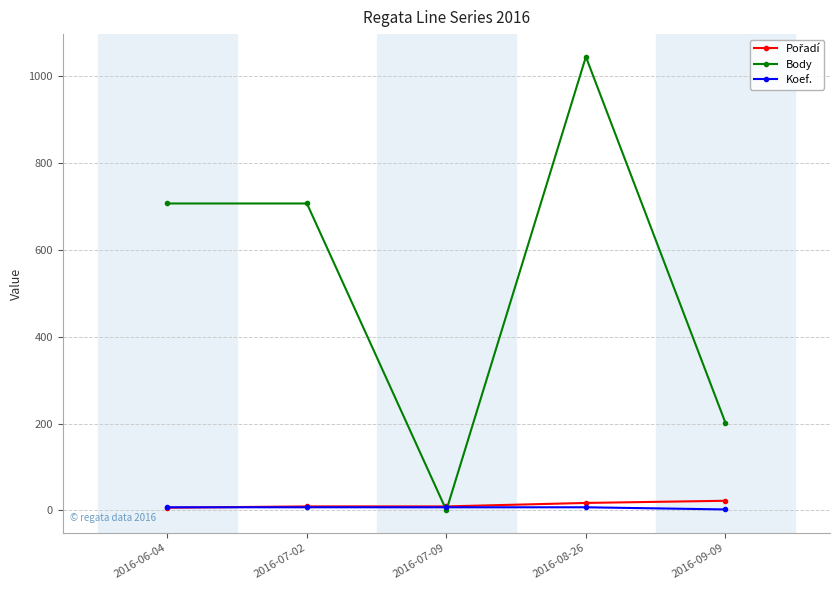

At which category is the sum across all series the highest?

2016-08-26